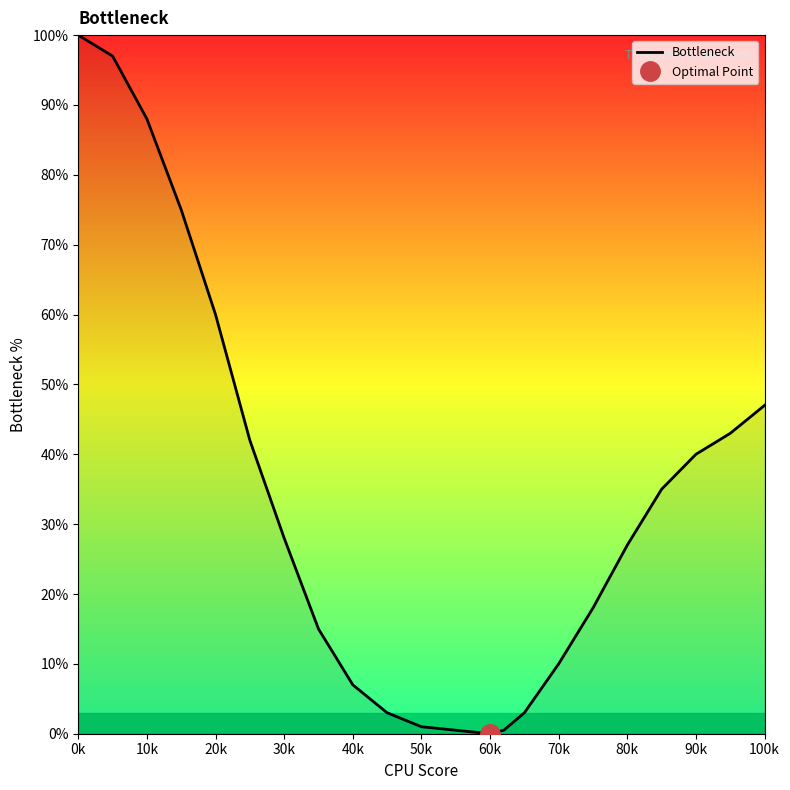

At which label is Bottleneck closest to 50?

100k